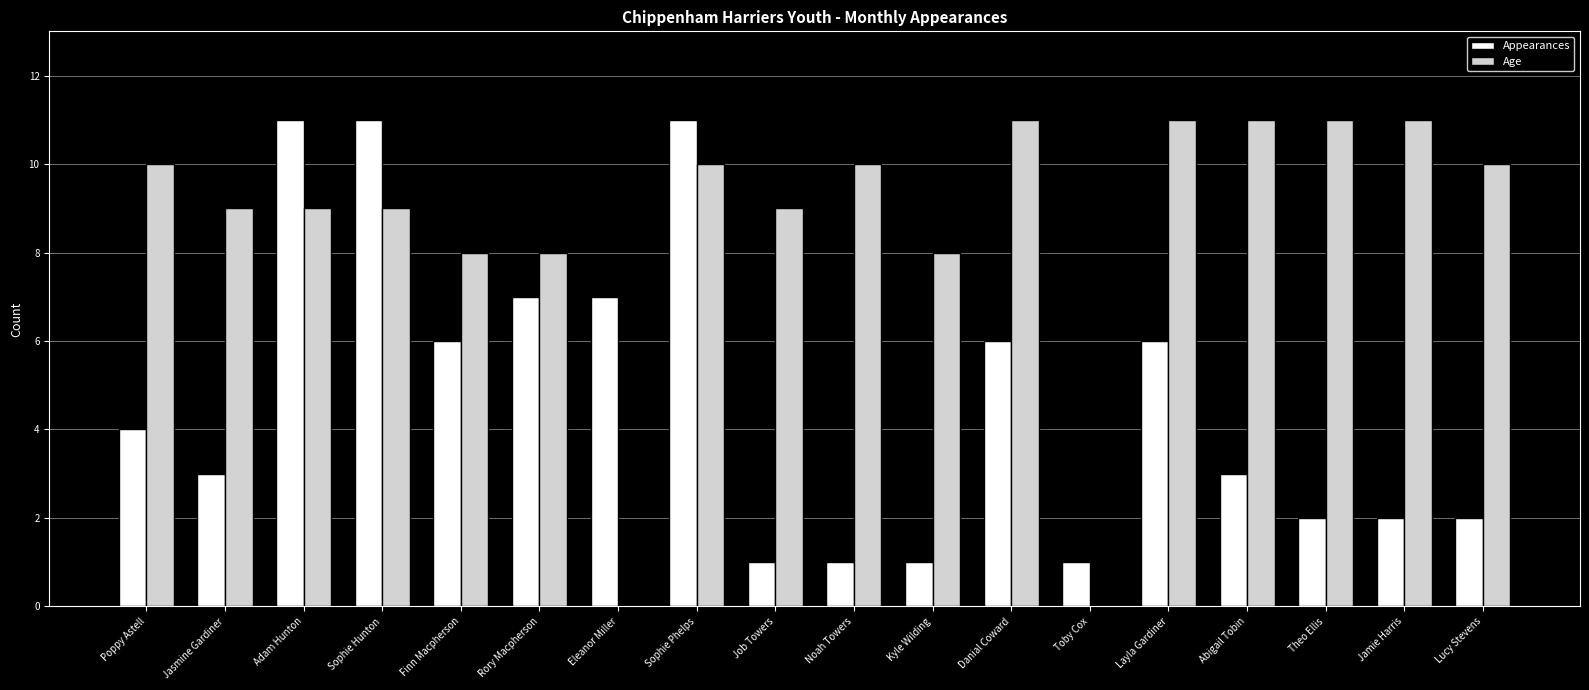

Is it true that Appearances equals 1 at Kyle Wilding?

True